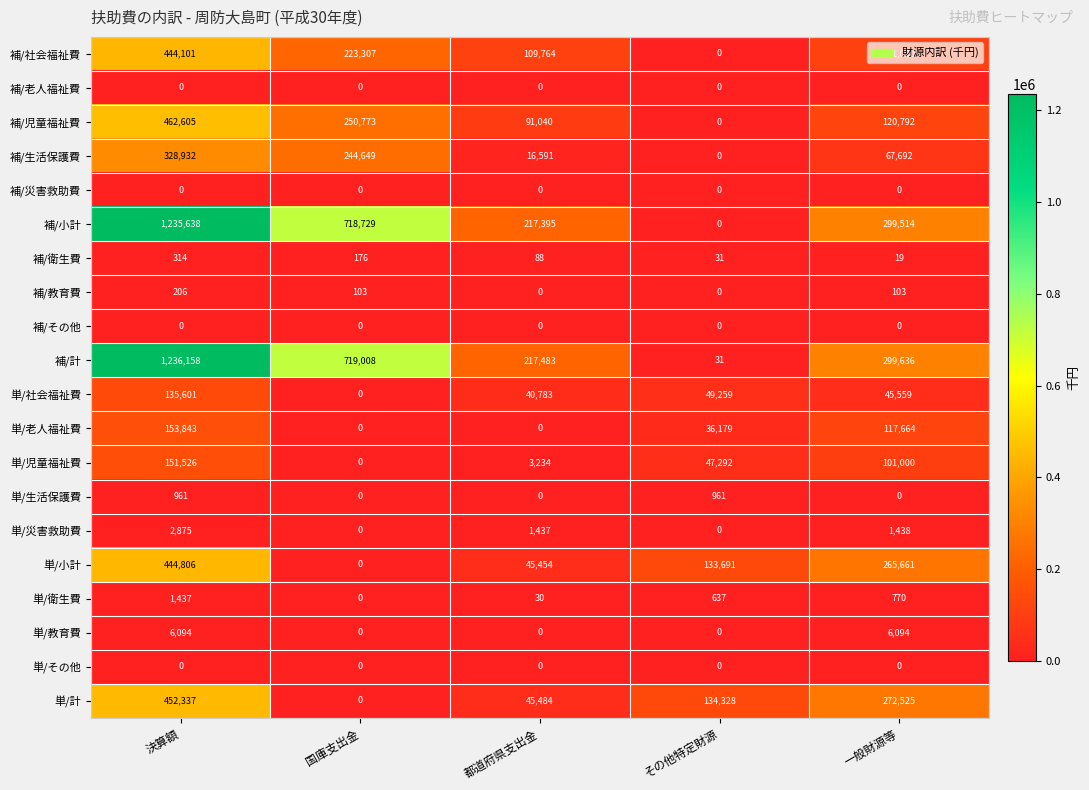

What is the difference between the highest and lowest values at 都道府県支出金?

217483